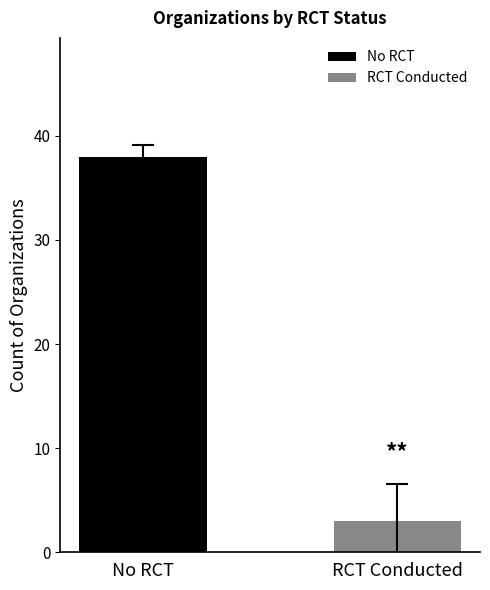

What is the ratio of the value at RCT Conducted to the value at No RCT?

0.1